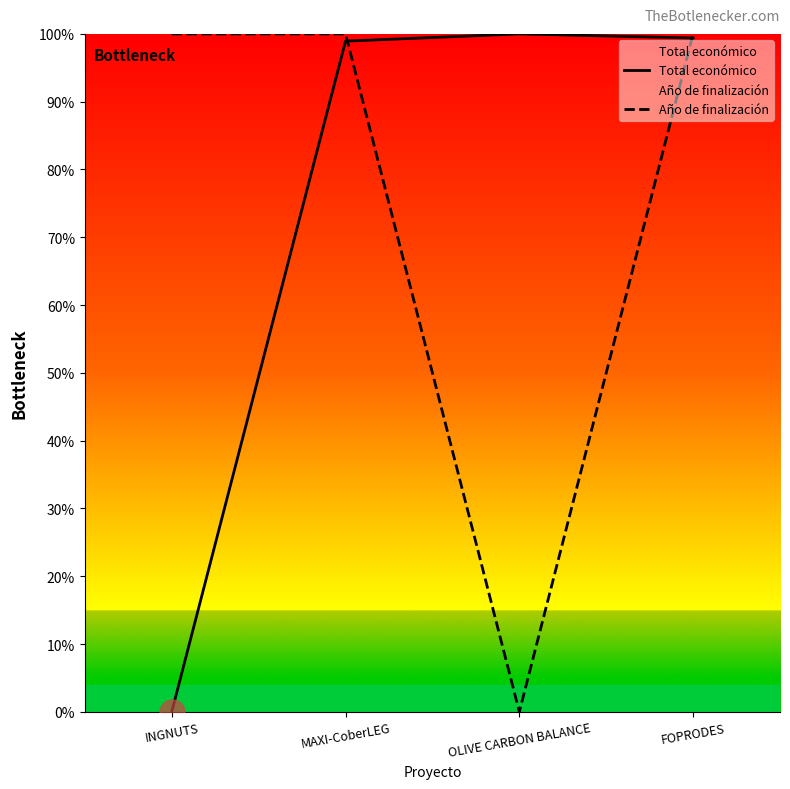

Reading left to right, list all the values displayed in this chart.

Total económico: 0.0	98.9	100.0	99.4
Año de finalización: 100.0	100.0	0.0	100.0